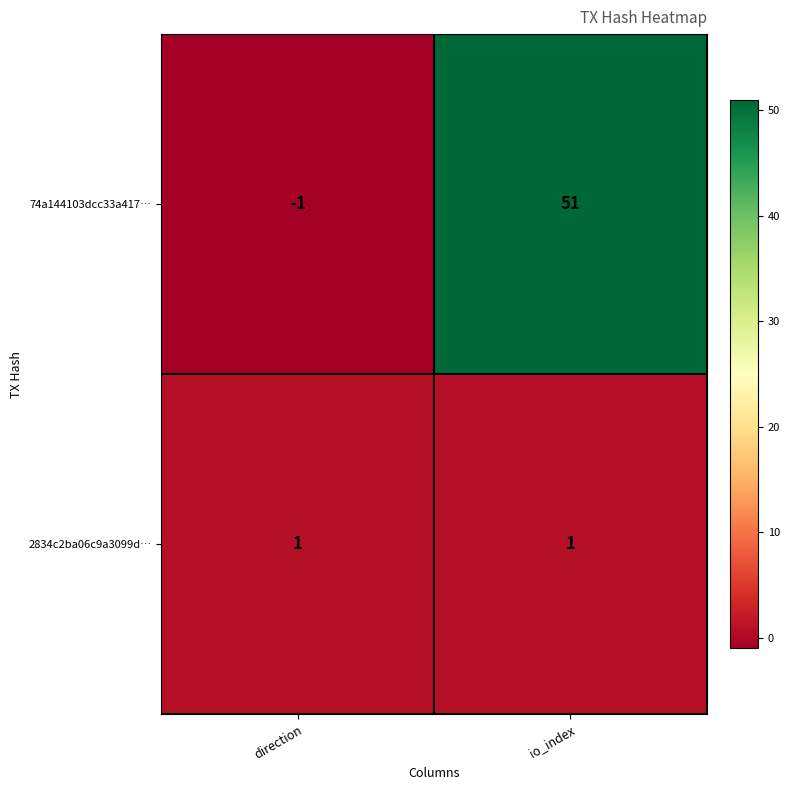

What is the difference between the highest and lowest values at io_index?

50